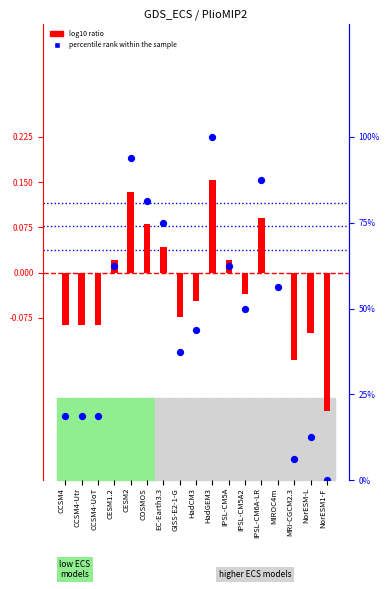

Is the value of log10 ratio at NorESM-L greater than the value of percentile rank within the sample at IPSL-CM6A-LR?

No